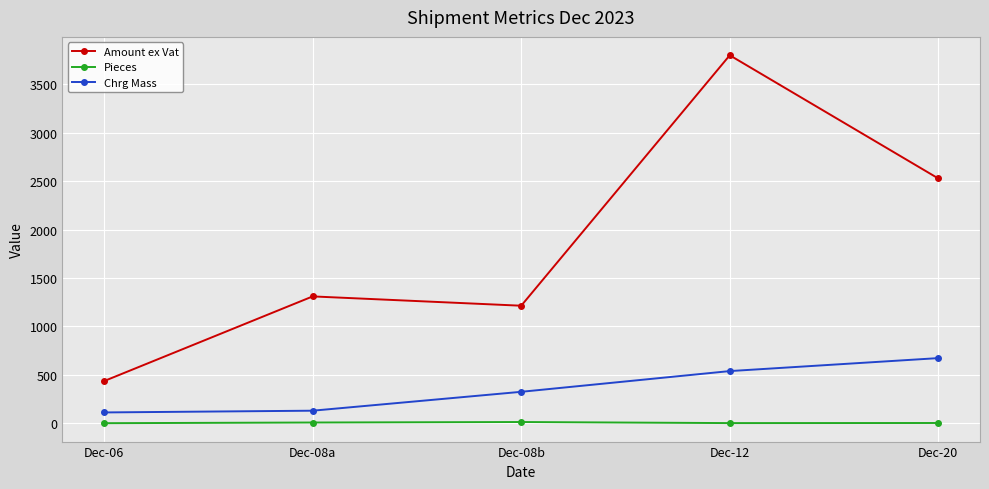

The value of Chrg Mass at Dec-12 is 336.8. True or false?

False